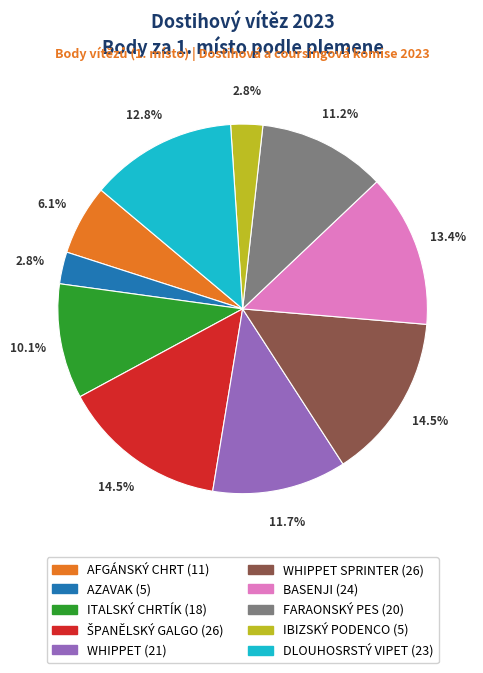

How much of the chart is everything except ITALSKÝ CHRTÍK (18)?

89.9%